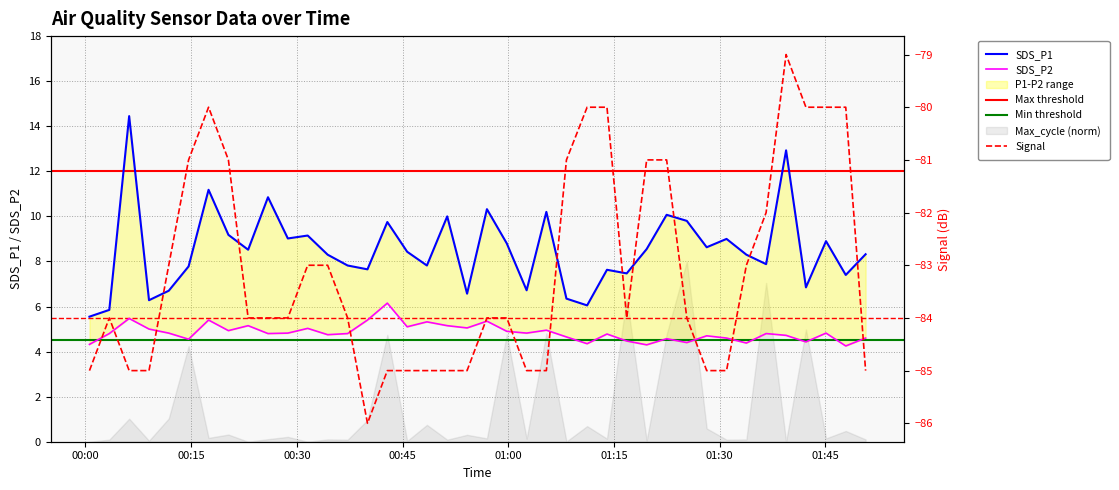

At which category is the sum across all series the highest?

2022/07/22 01:39:25